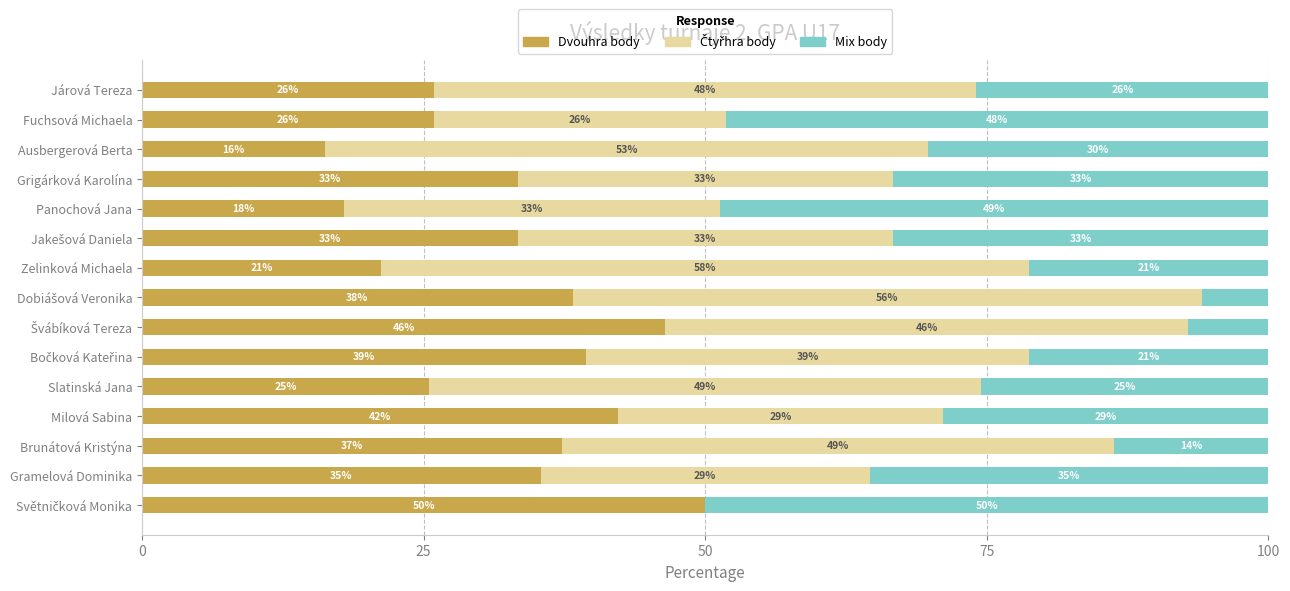

What is the label of the 2nd bar from the right?

Fuchsová Michaela